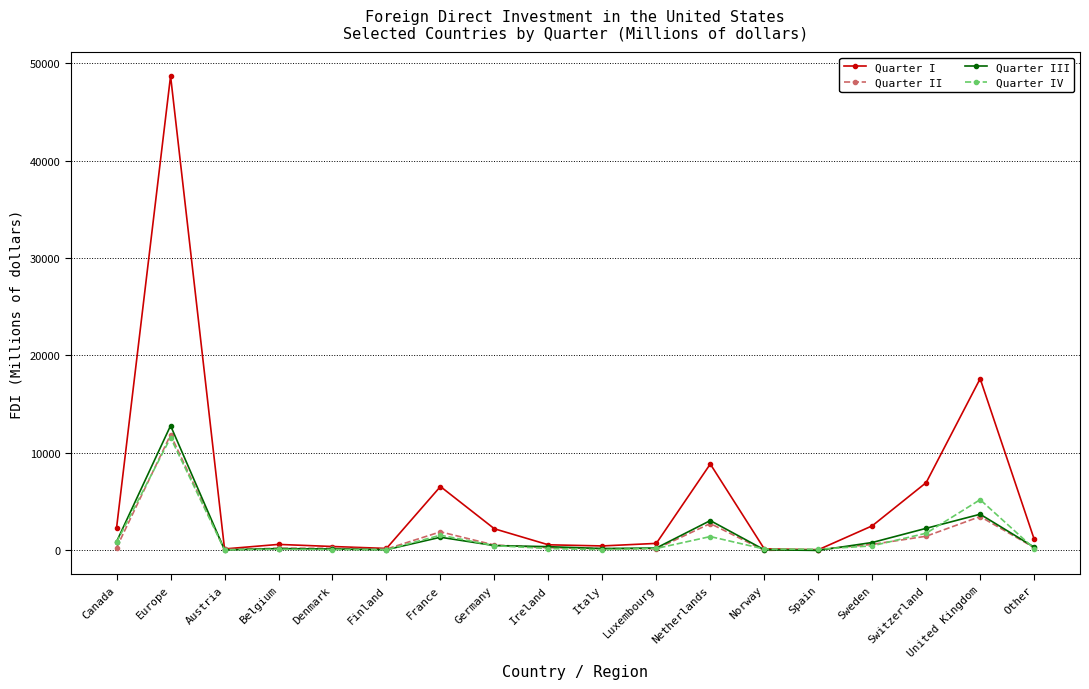

What is the label of the 3rd point from the left?

Austria